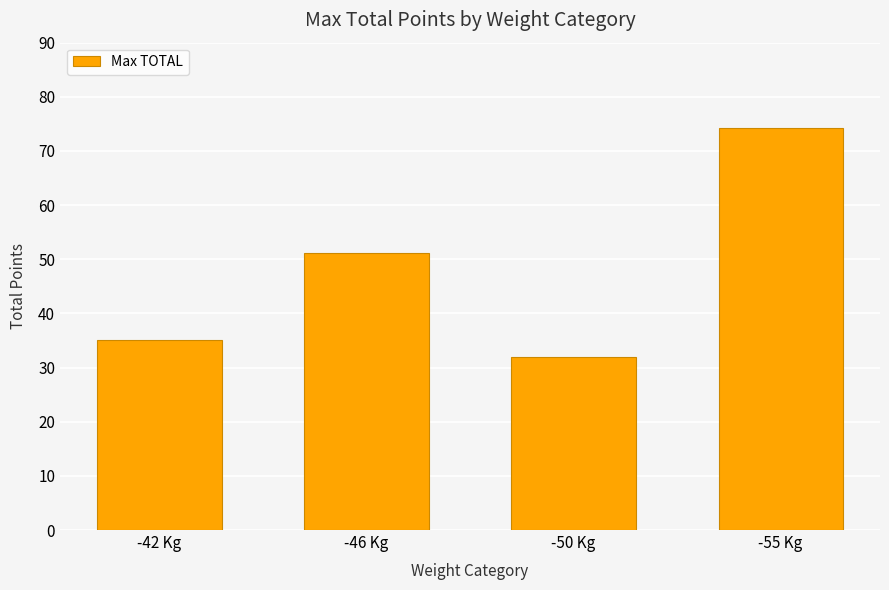

The chart shows a value of 7.0 at -50 Kg. True or false?

False